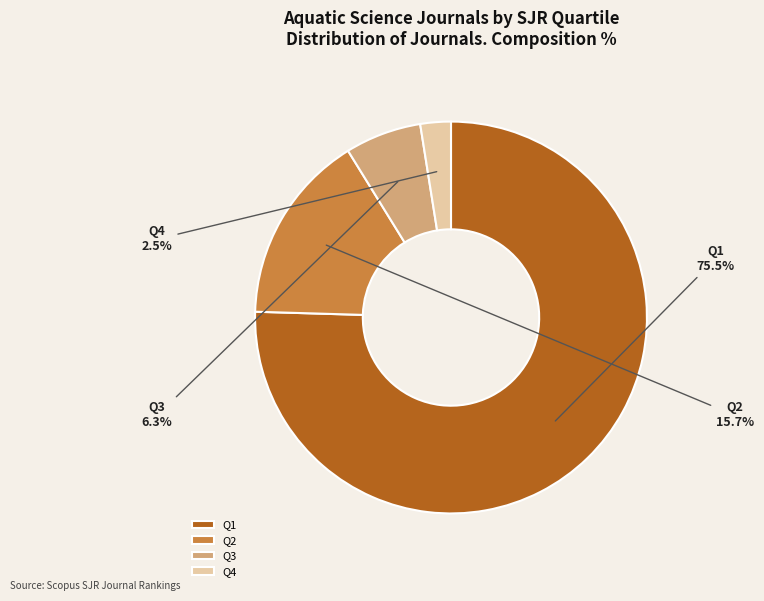

Approximately how many times larger is the value at Q3 compared to Q2?

0.4